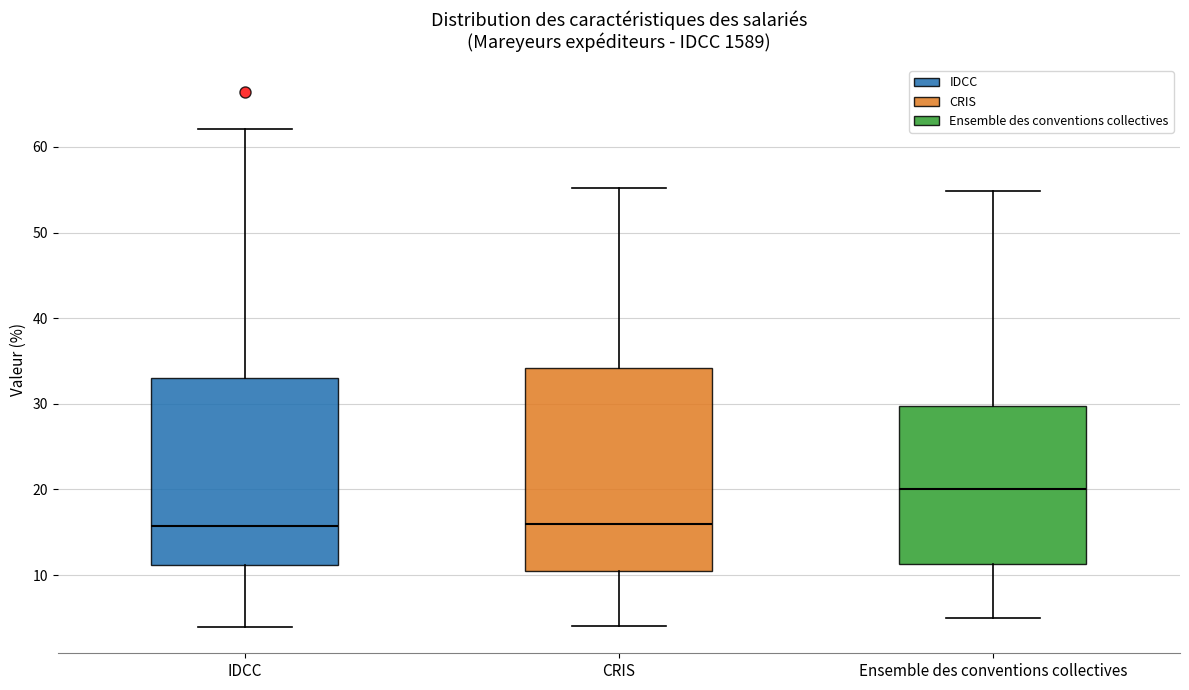

Reading left to right, transcribe this box plot: for each box, give where its median line is, the range the box spans, and where its two whiskers end, as read against the y-axis. The values are not printed on the chart, so give them approximately, as read against the axis.

IDCC: median 16, box 11 to 33, whiskers 4 to 62
CRIS: median 16, box 11 to 34, whiskers 4 to 55
Ensemble des conventions collectives: median 20, box 11 to 30, whiskers 5 to 55